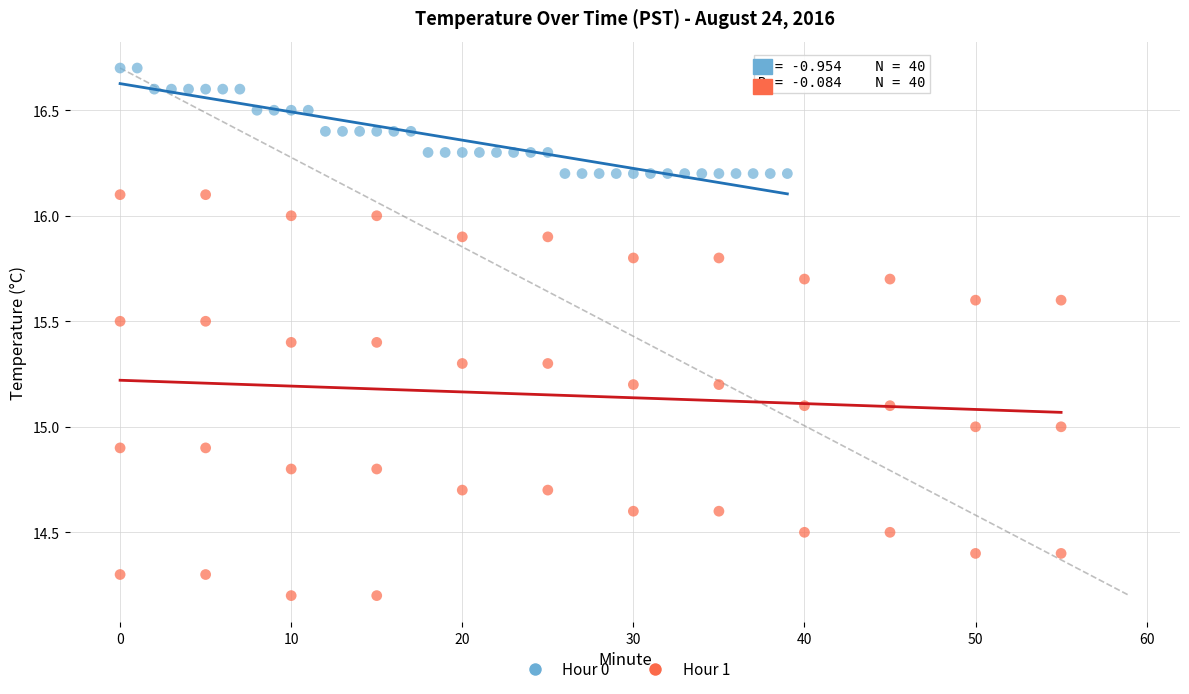

Which series reaches the minimum Y coordinate?

Hour 1